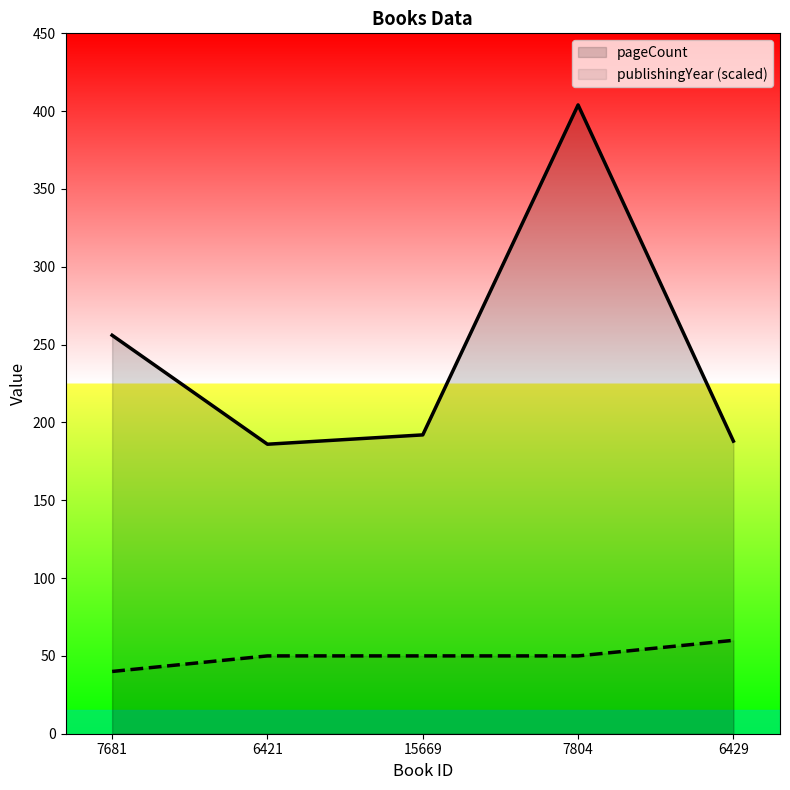

How many categories are shown in the chart?

5